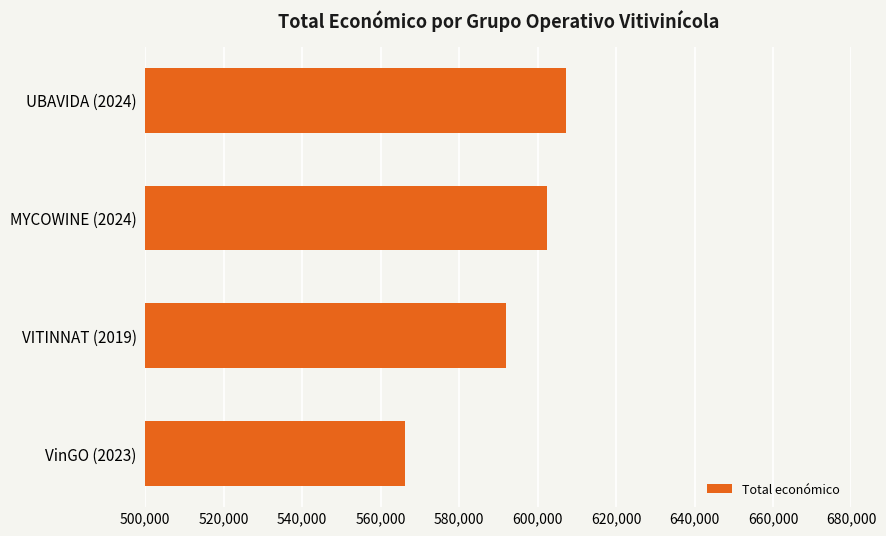

How many bars are there in total?

4